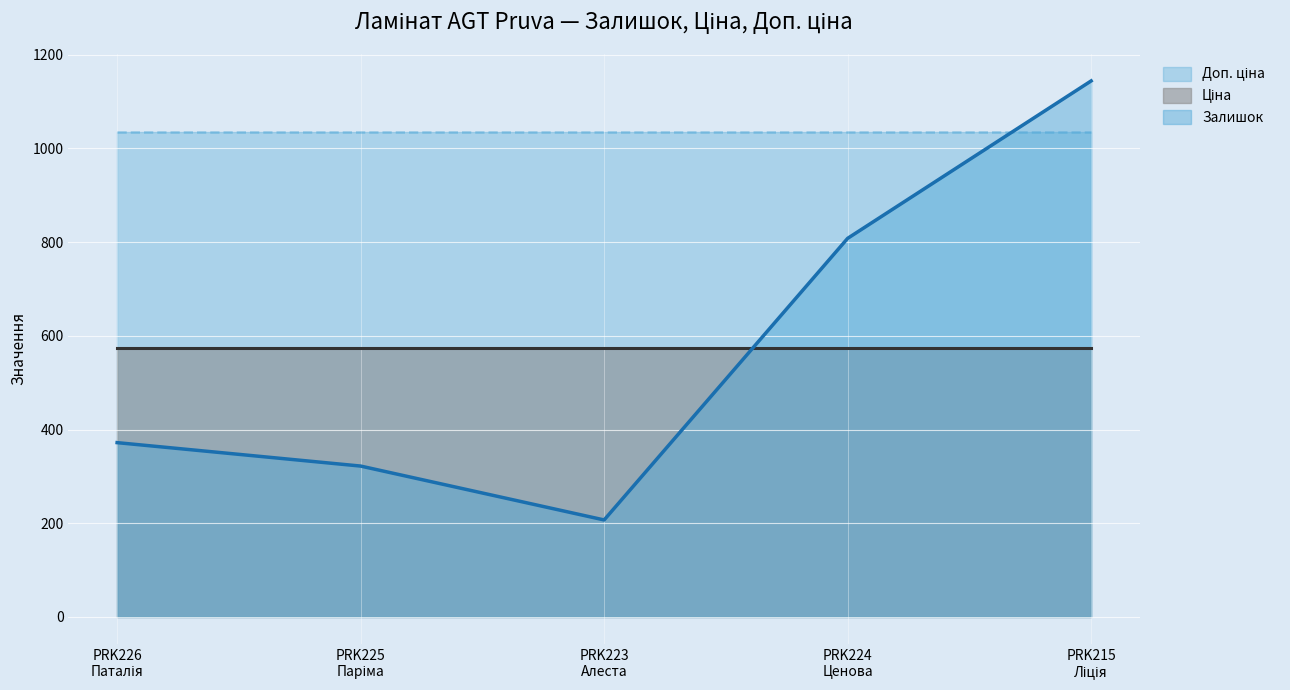

Which category has the highest value in the Доп. ціна series?

PRK226
Паталія